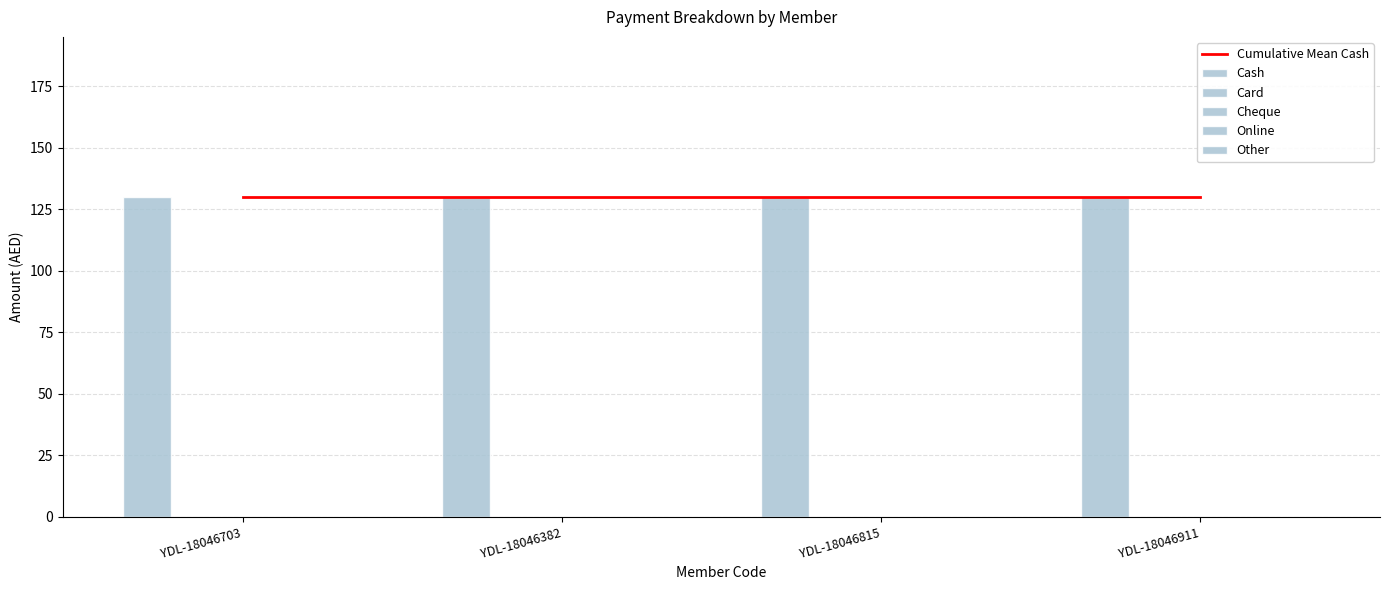

Reading left to right, extract all data points from this chart.

Cumulative Mean Cash: 130	130	130	130
Cash: 130	130	130	130
Card: 0	0	0	0
Cheque: 0	0	0	0
Online: 0	0	0	0
Other: 0	0	0	0